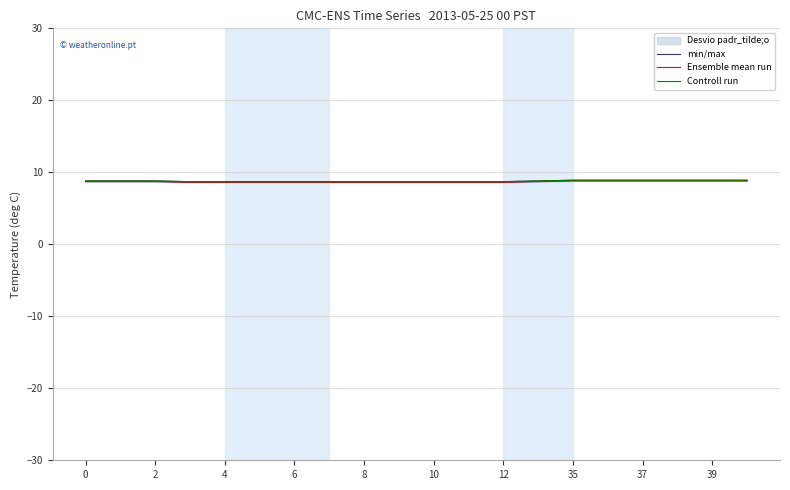

True or false: Controll run and Ensemble mean run cross at least once.

False